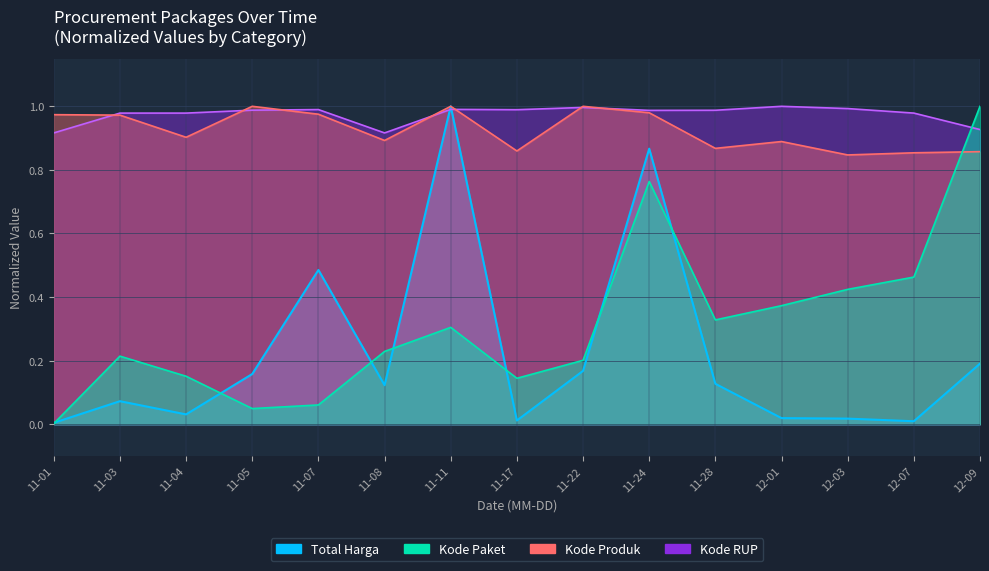

Which category has the lowest value across all series?

11-01